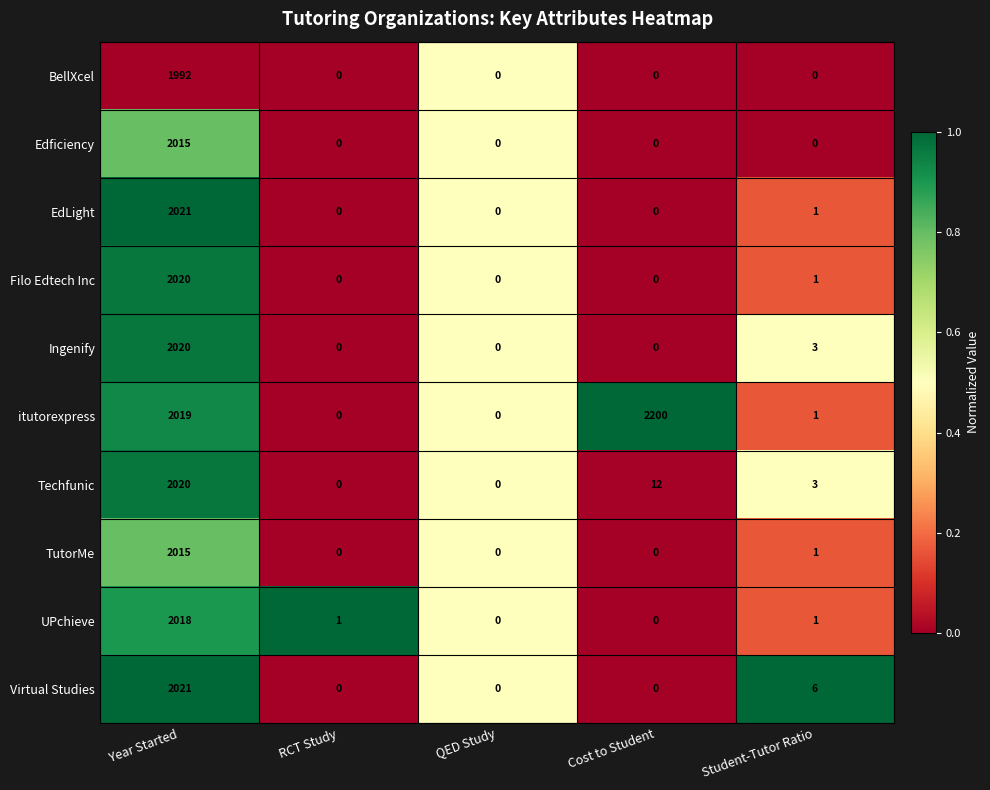

Which series changed the most between RCT Study and Student-Tutor Ratio?

Virtual Studies